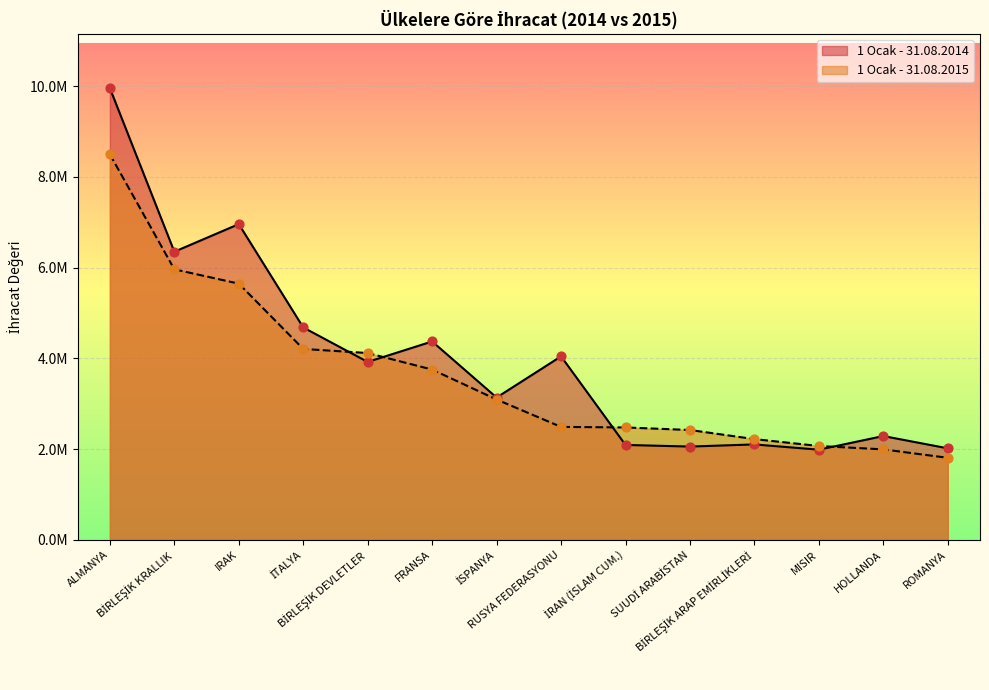

At how many categories does at least one series exceed 6390303?

2